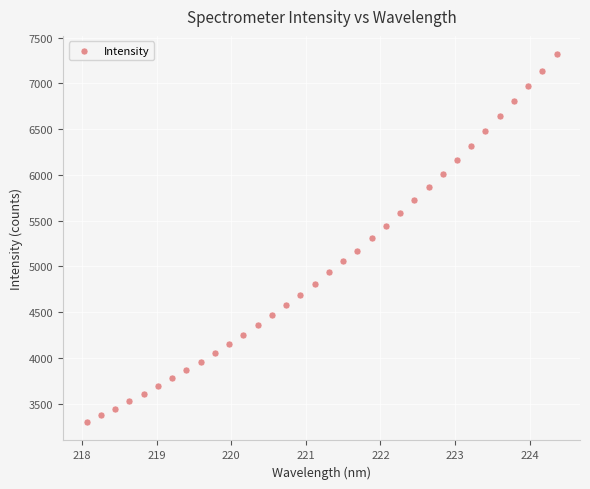

What is the range of Y values (max minus min)?

4019.6